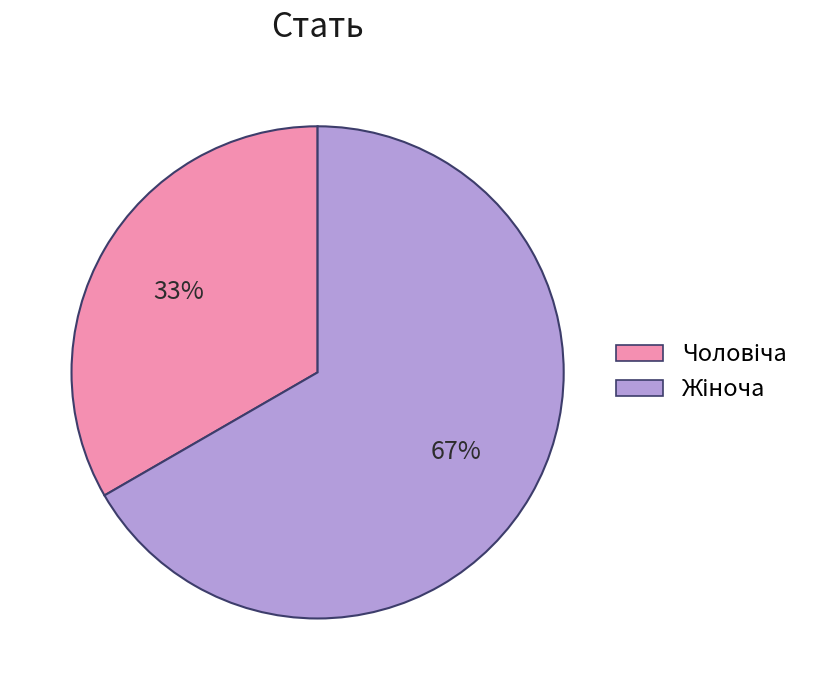

Count the number of slices in the pie.

2